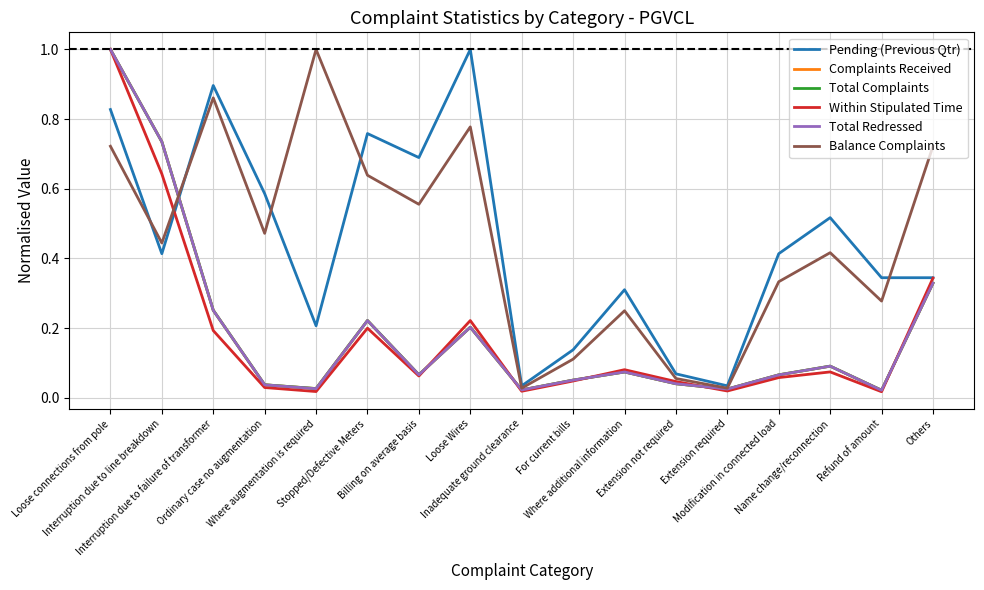

What is the maximum value shown in the chart?

1.0